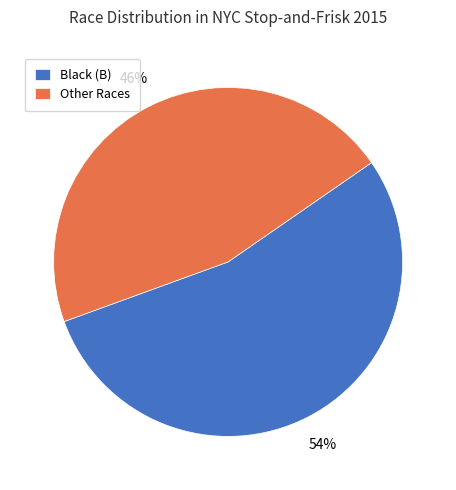

The Other Races slice represents 46% of the pie. True or false?

True